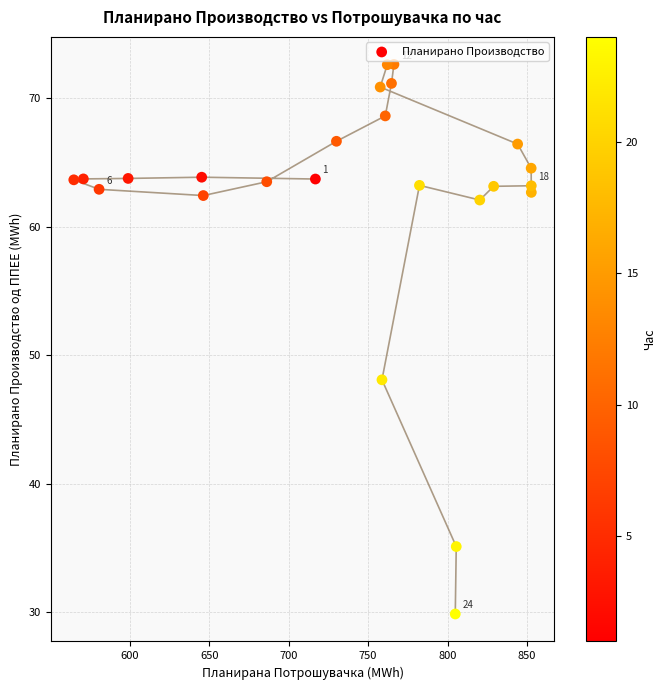

What is the range of Y values (max minus min)?

42.8